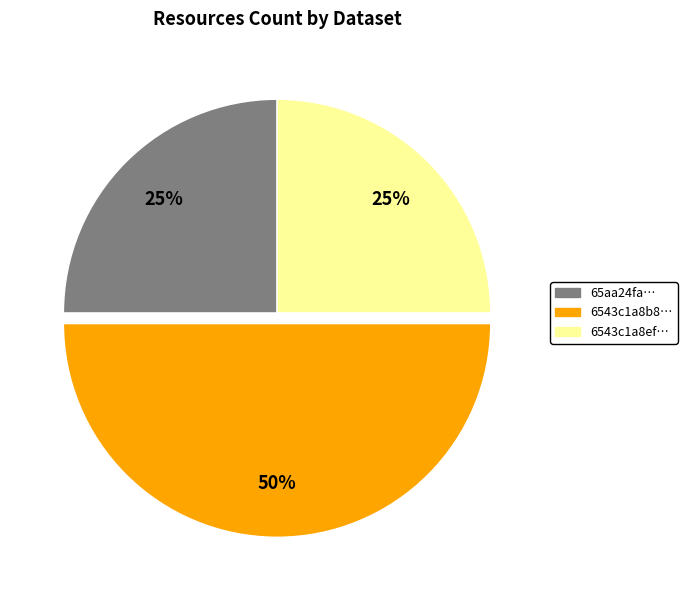

To the nearest percent, what is the average slice percentage?

33%